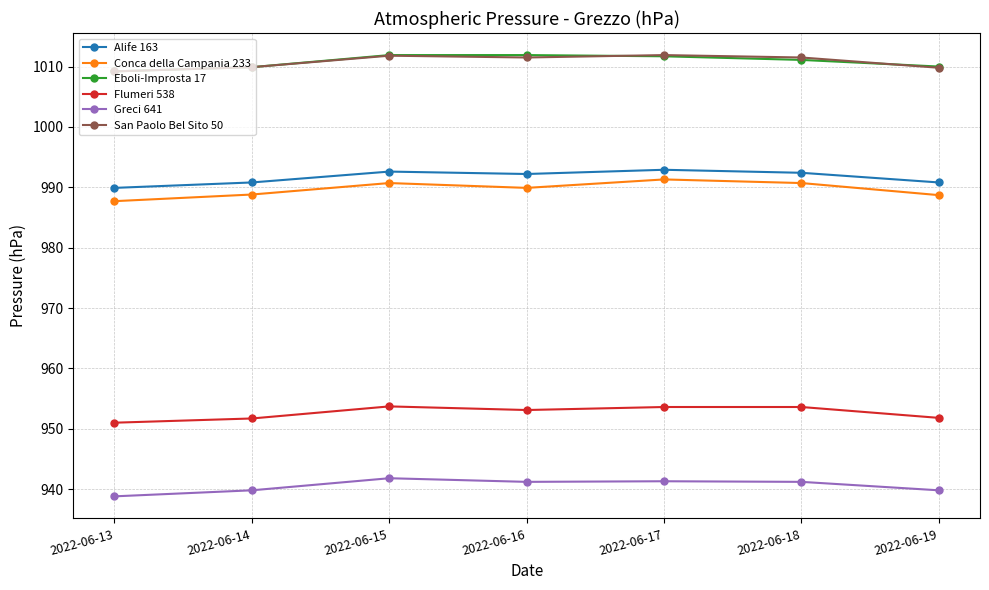

Is it true that Alife 163 equals 989.9 at 2022-06-13?

True